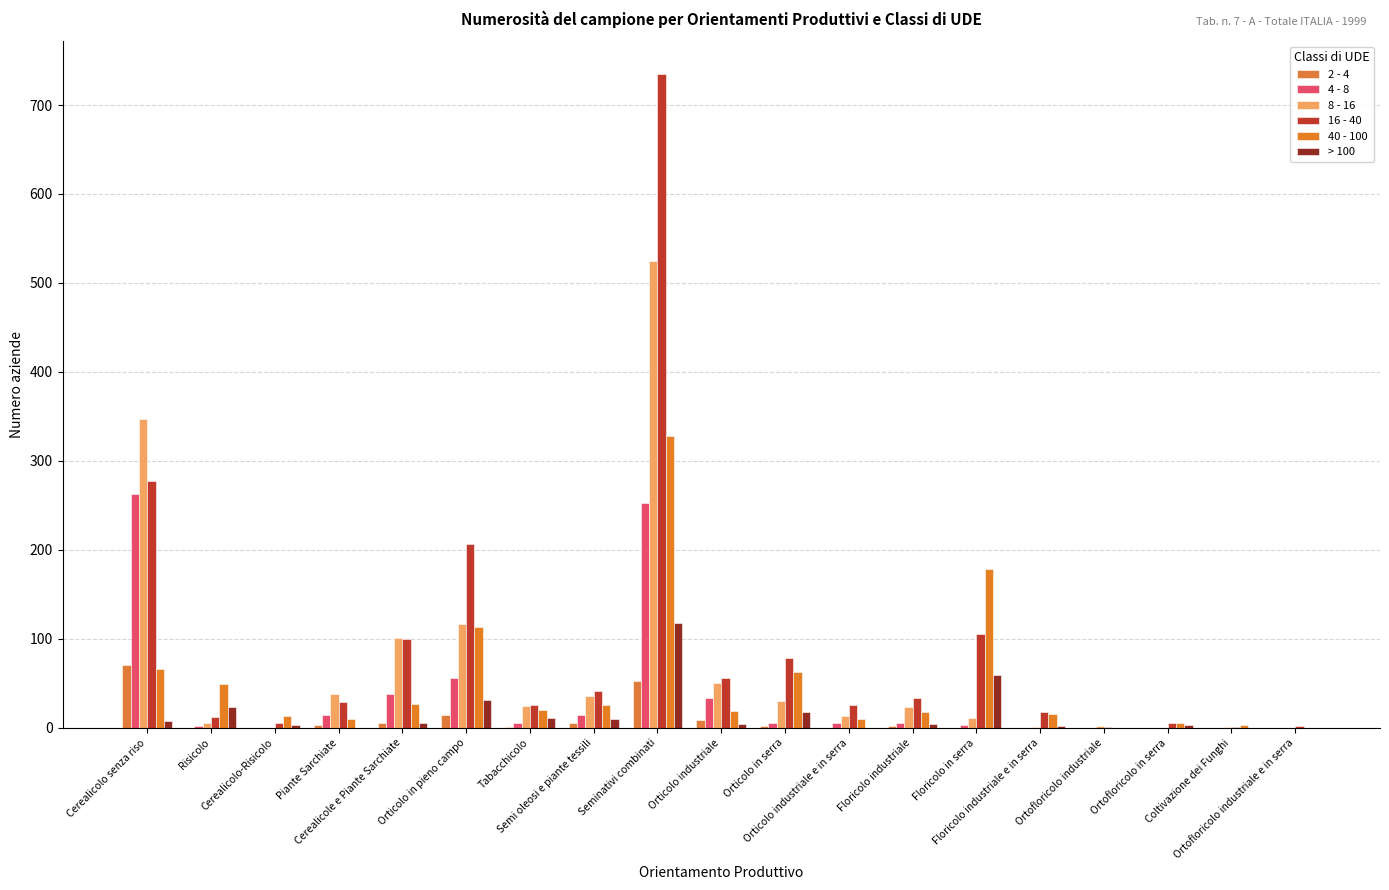

Count the number of data series in this chart.

6